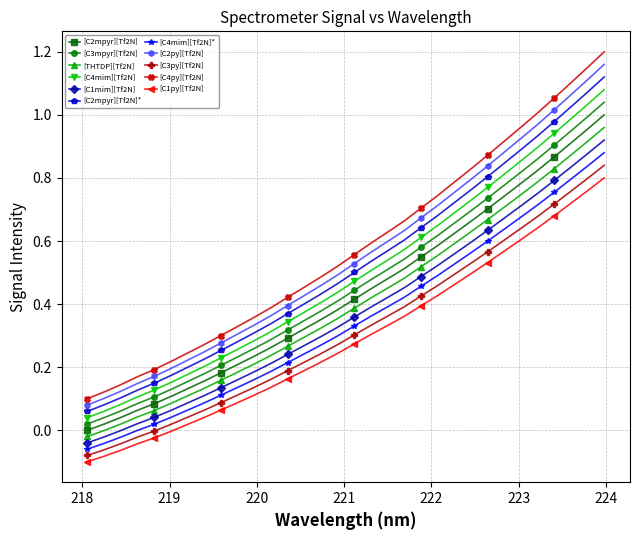

What is the sum of all [C3mpyr][Tf2N] values?

14.8